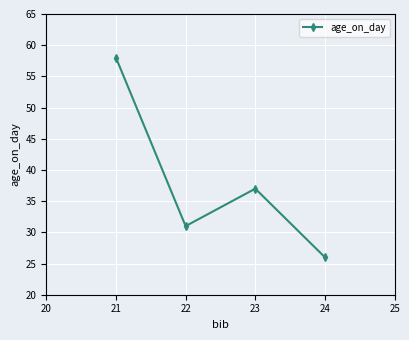

What is the maximum value shown in the chart?

58